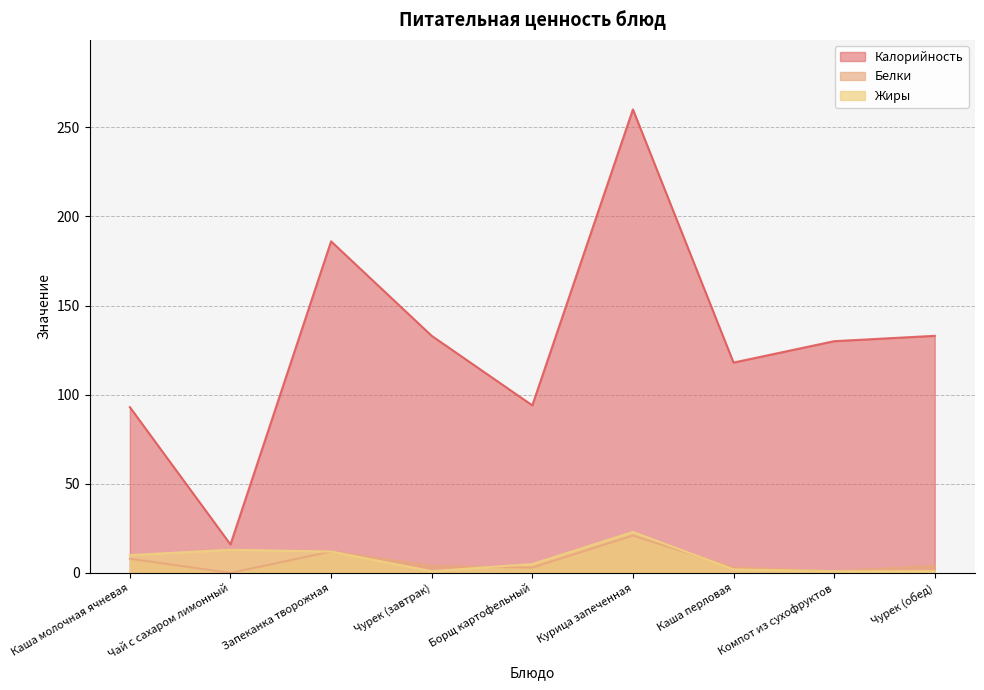

Which category has the highest value in the Белки series?

Курица запеченная